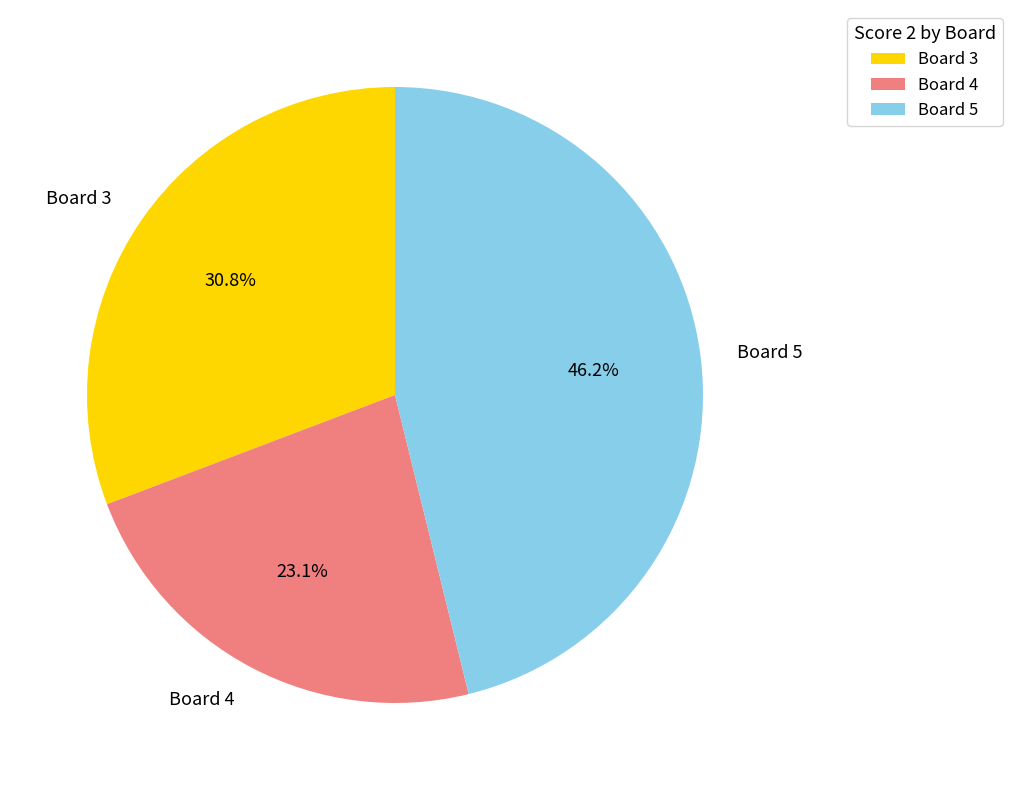

The Board 4 slice represents 11% of the pie. True or false?

False